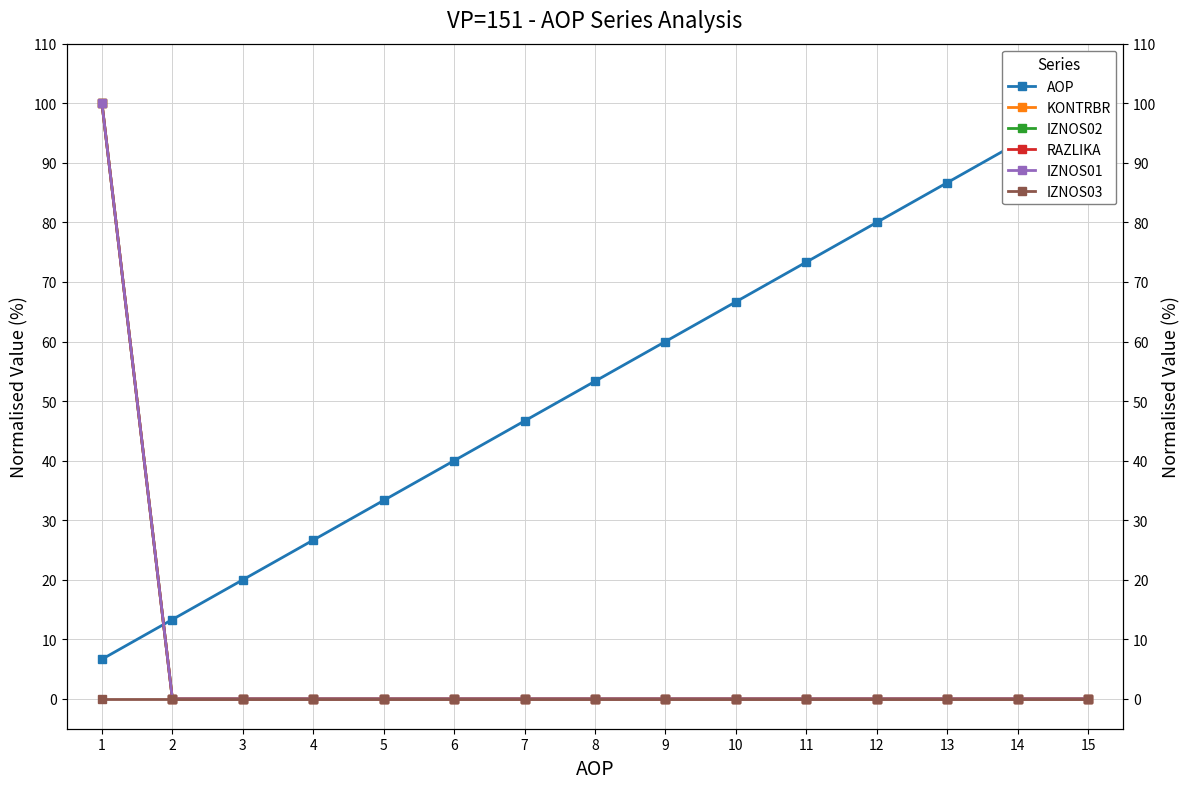

What is the difference between the maximum and minimum values in the RAZLIKA series?

100.0